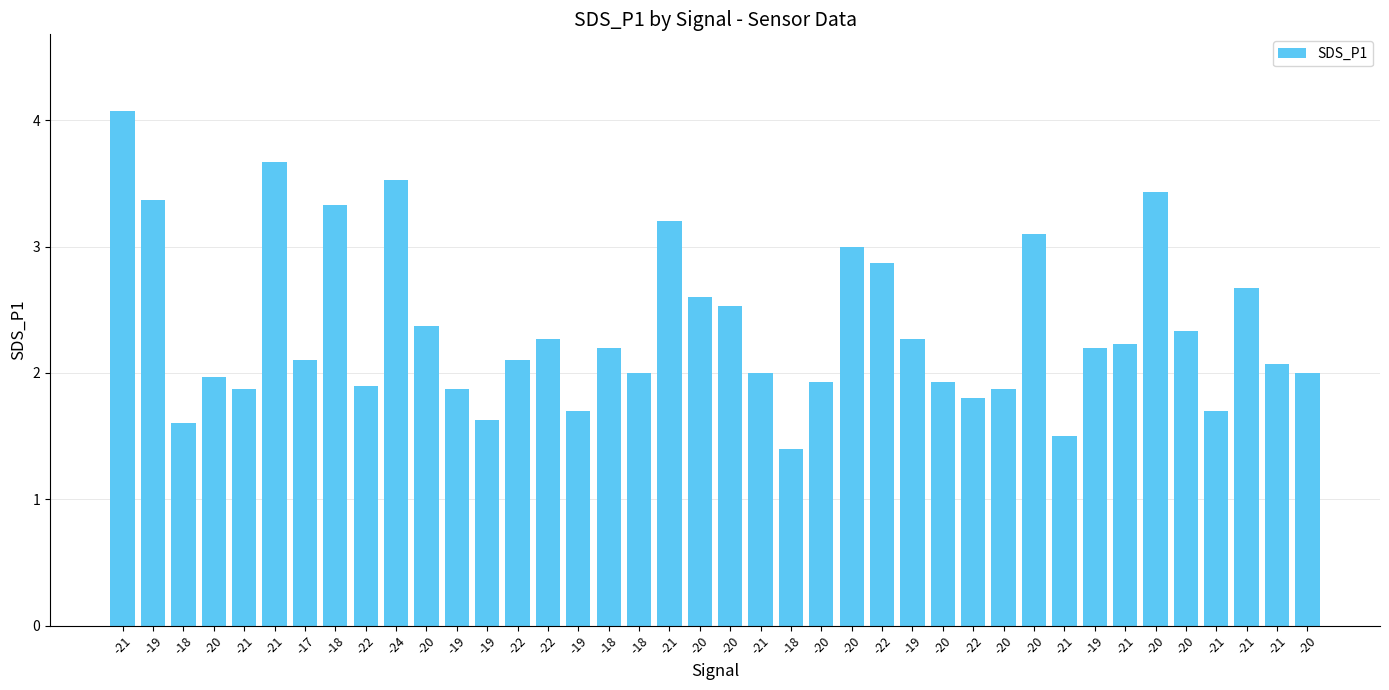

Count the number of categories in the chart.

40